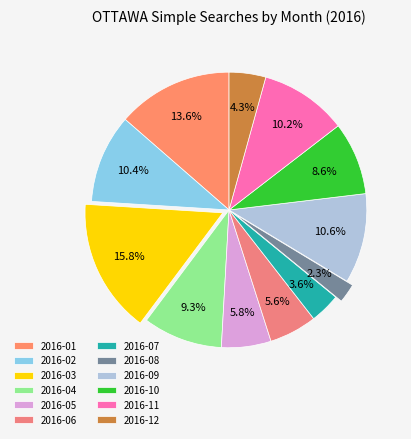

How many segments does this pie chart have?

12